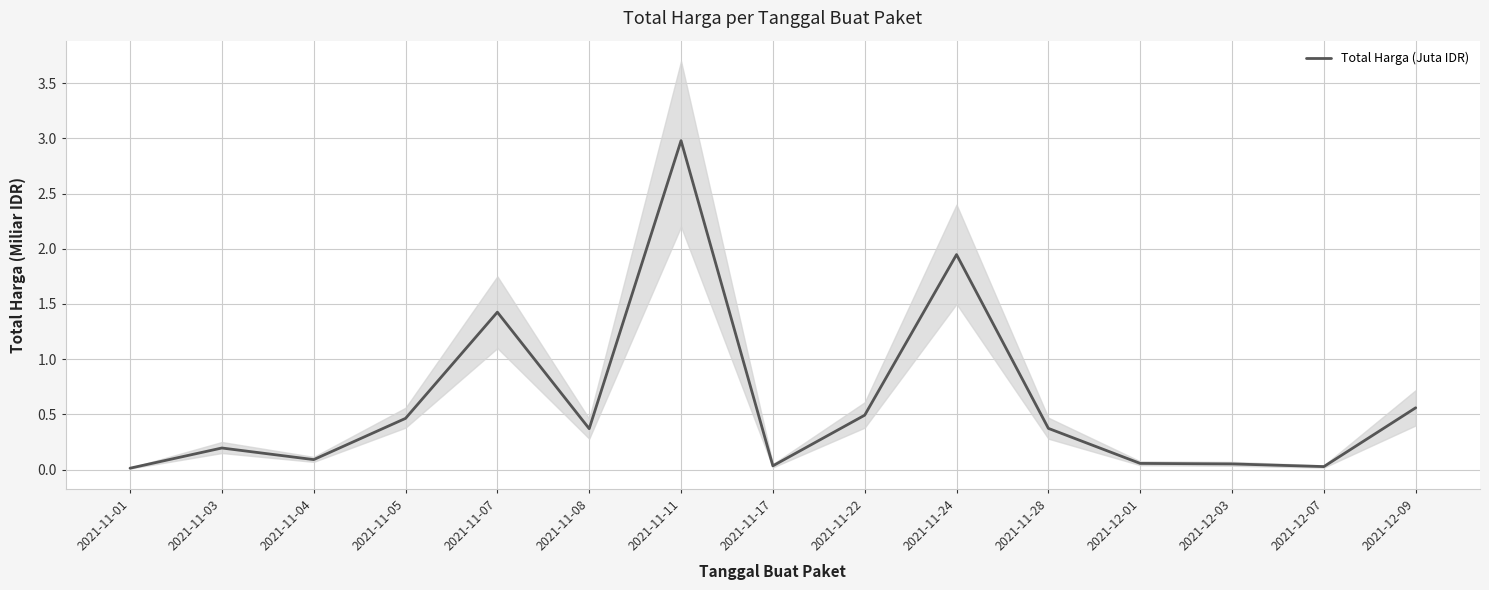

What is the approximate value at 2021-11-03?

0.2